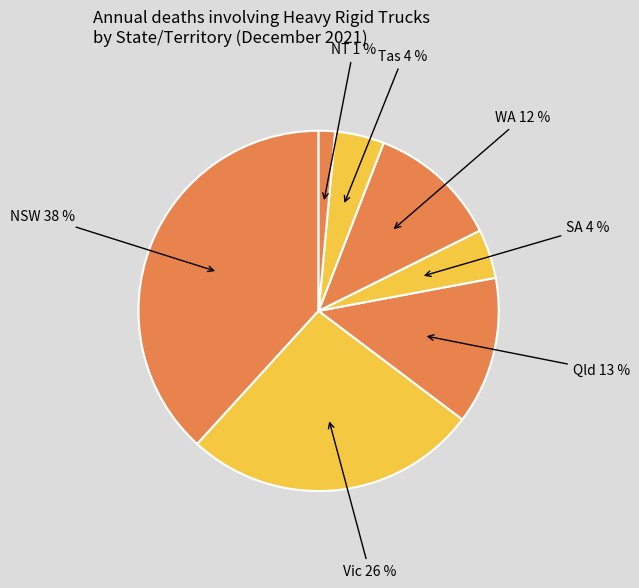

Is it true that WA is 1% of the pie?

False